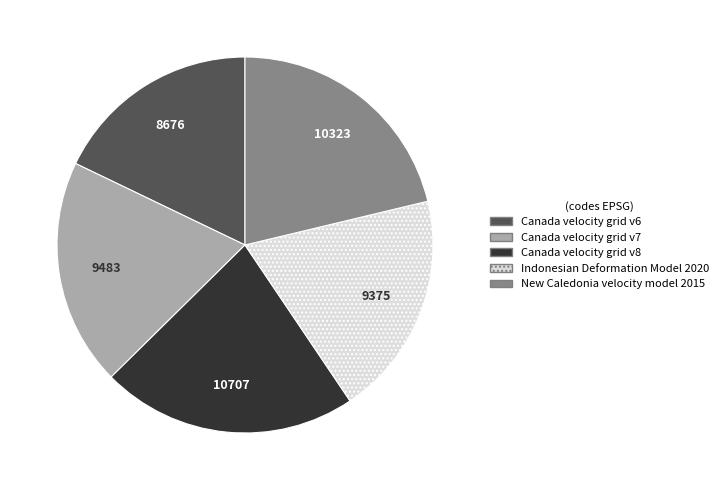

Is the sum of Canada velocity grid v6 and Indonesian Deformation Model 2020 greater than half?

No